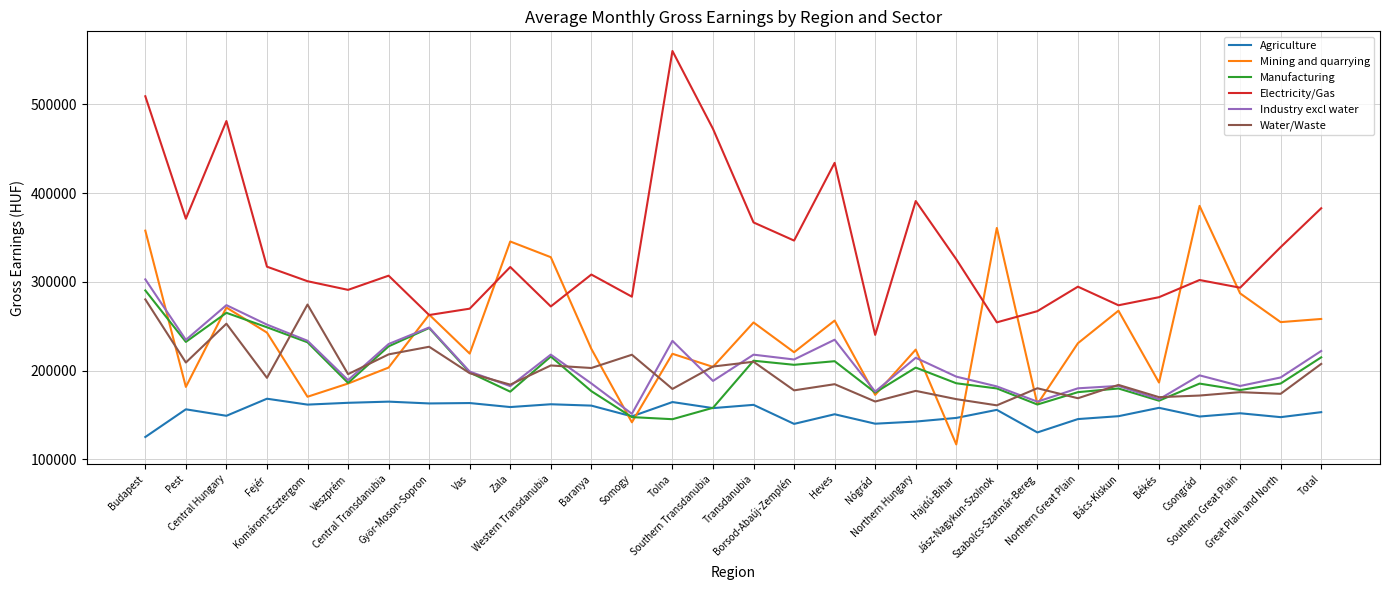

List the series in order of their peak value, lowest first.

Agriculture, Water/Waste, Manufacturing, Industry excl water, Mining and quarrying, Electricity/Gas